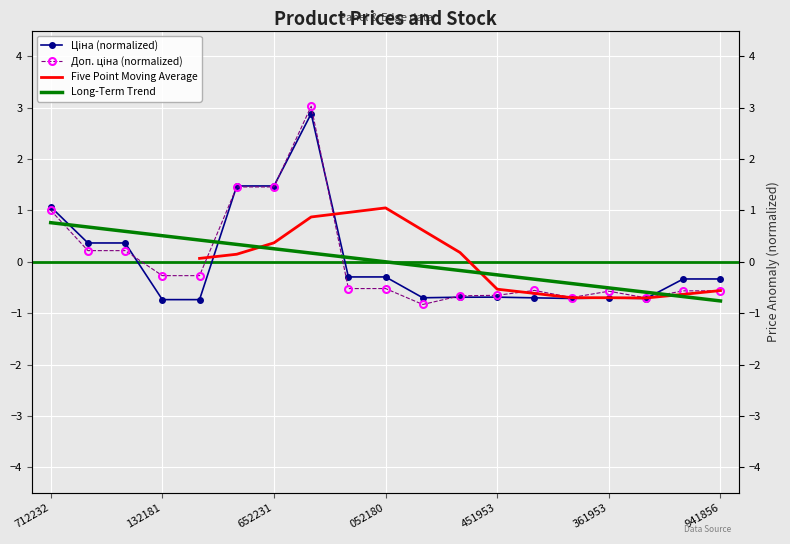

Reading left to right, extract all data points from this chart.

Ціна: 1.1	0.4	0.4	-0.7	-0.7	1.5	1.5	2.9	-0.3	-0.3	-0.7	-0.7	-0.7	-0.7	-0.7	-0.7	-0.7	-0.3	-0.3
Доп. ціна: 1.0	0.2	0.2	-0.3	-0.3	1.5	1.5	3.0	-0.5	-0.5	-0.8	-0.7	-0.7	-0.6	-0.7	-0.6	-0.7	-0.6	-0.6